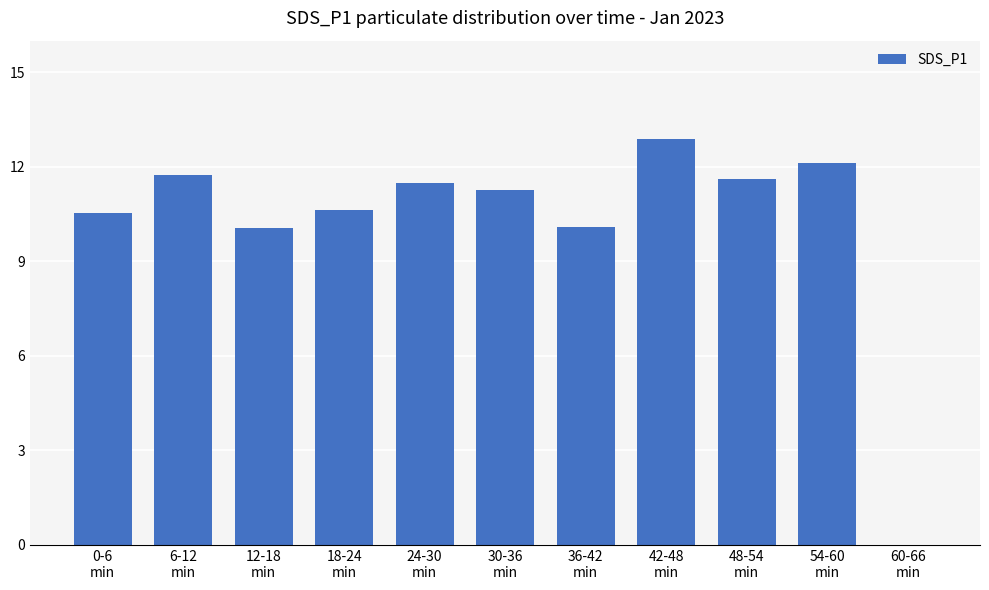

Reading left to right, what are all the values shown in this chart?

10.5	11.7	10.1	10.6	11.5	11.3	10.1	12.9	11.6	12.1	0.0